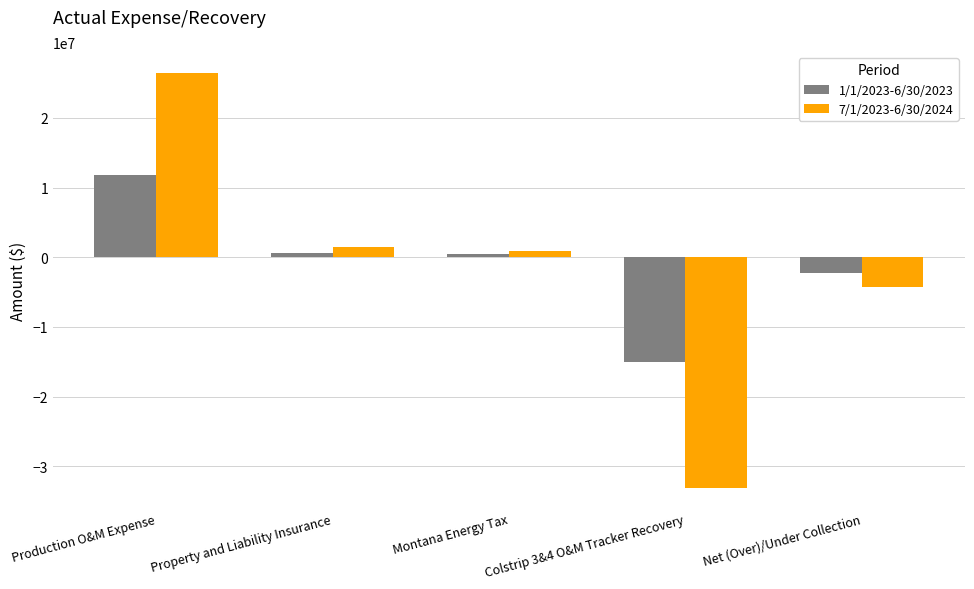

What is the value of the 1/1/2023-6/30/2023 bar at the 3rd from the left?

436646.7